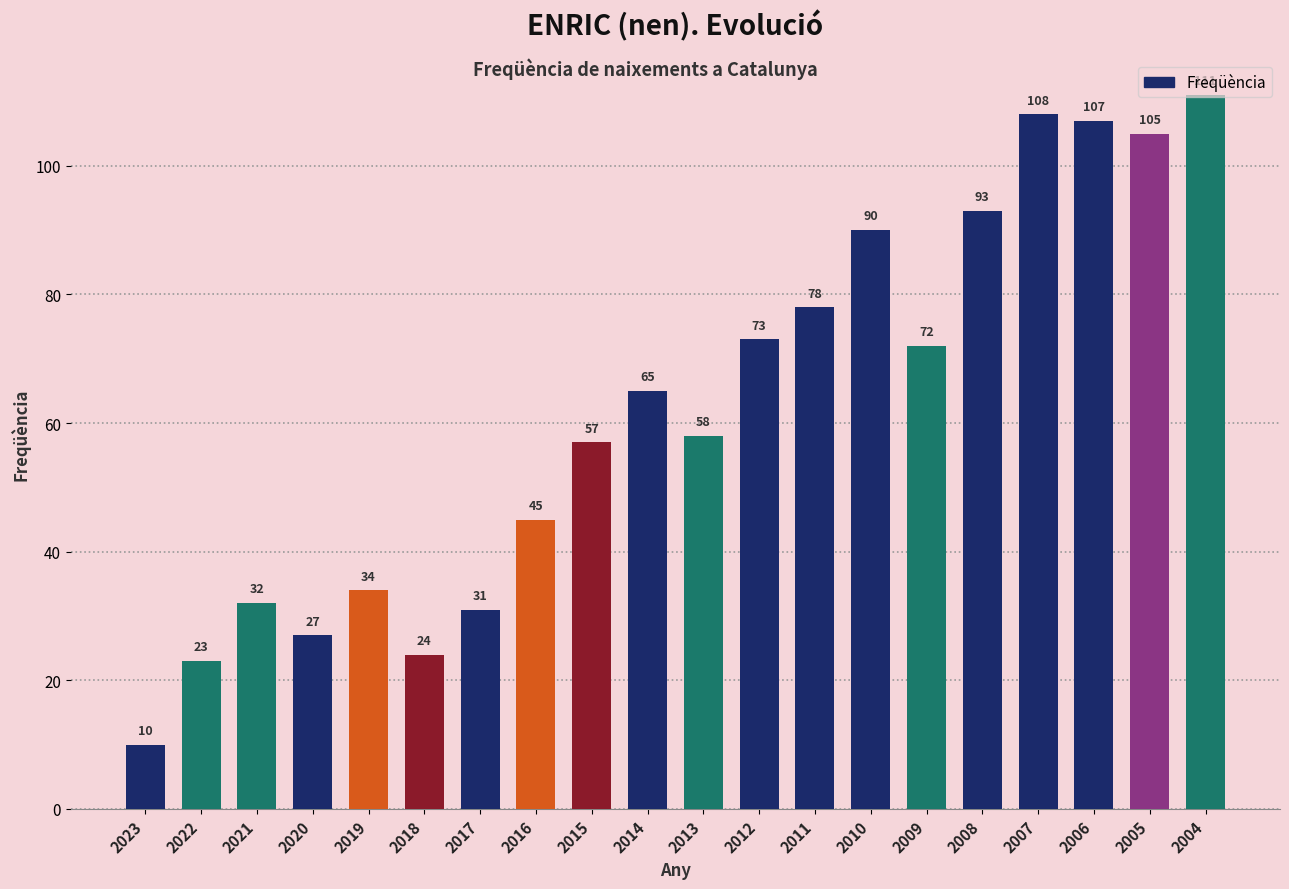

How many data points does each series have?

20